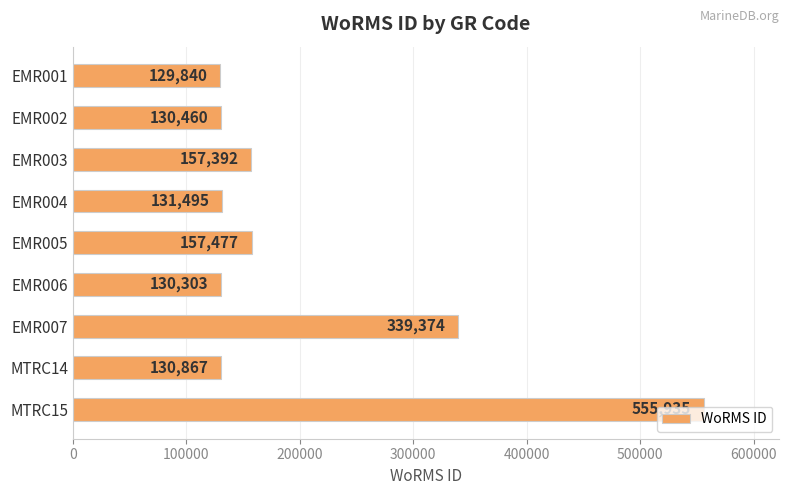

How many bars are there in total?

9